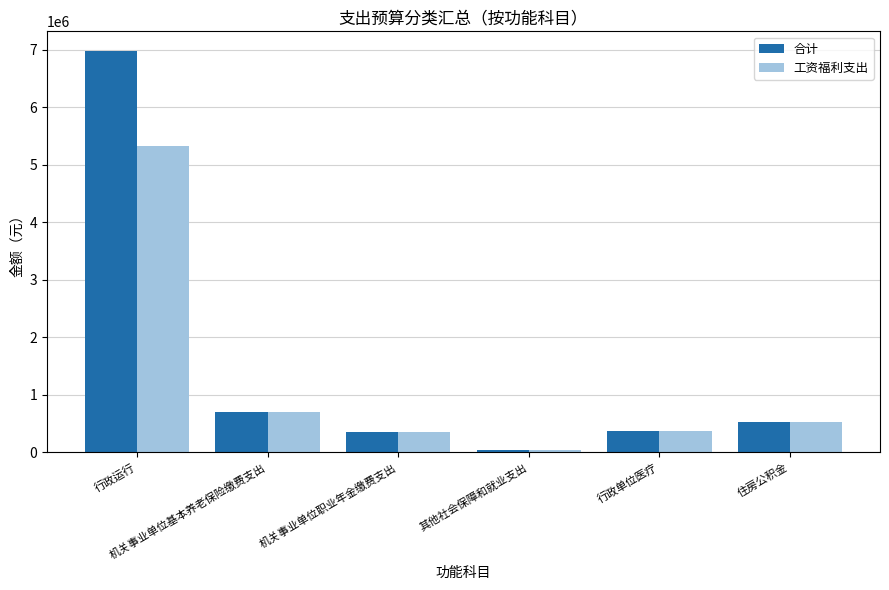

What is the sum of all 工资福利支出 values?

7335747.8